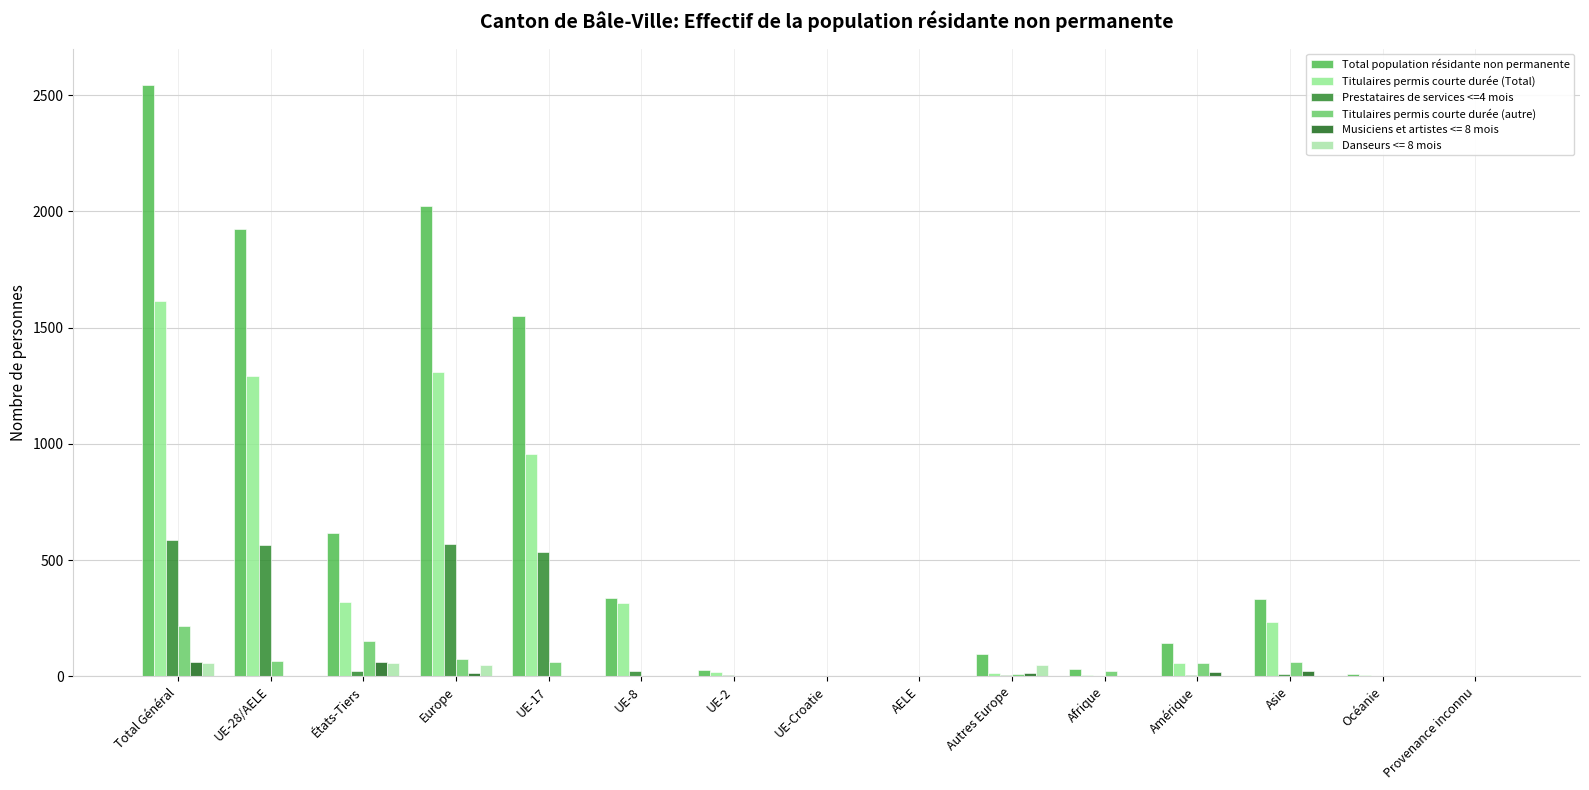

Is the value of Total population résidante non permanente at UE-2 greater than the value of Titulaires permis courte durée (autre) at UE-17?

No